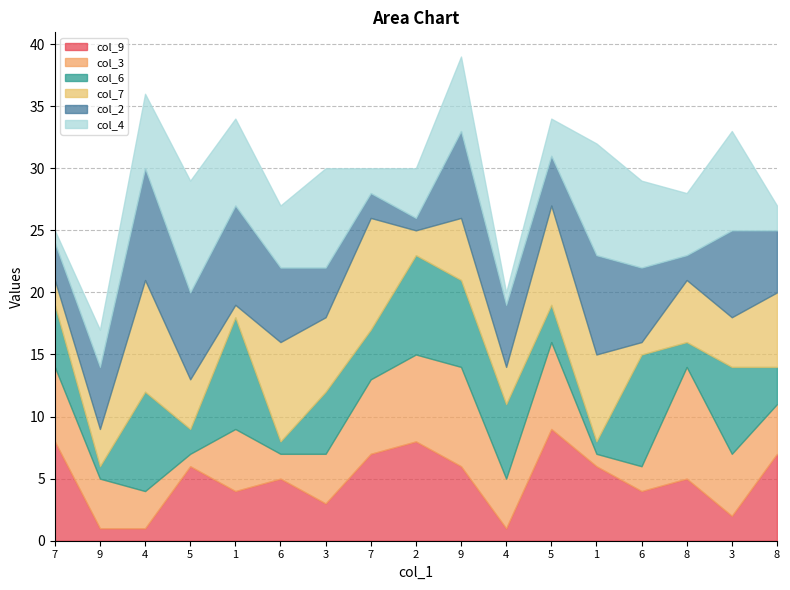

At which category does col_9 reach its first local peak?

5